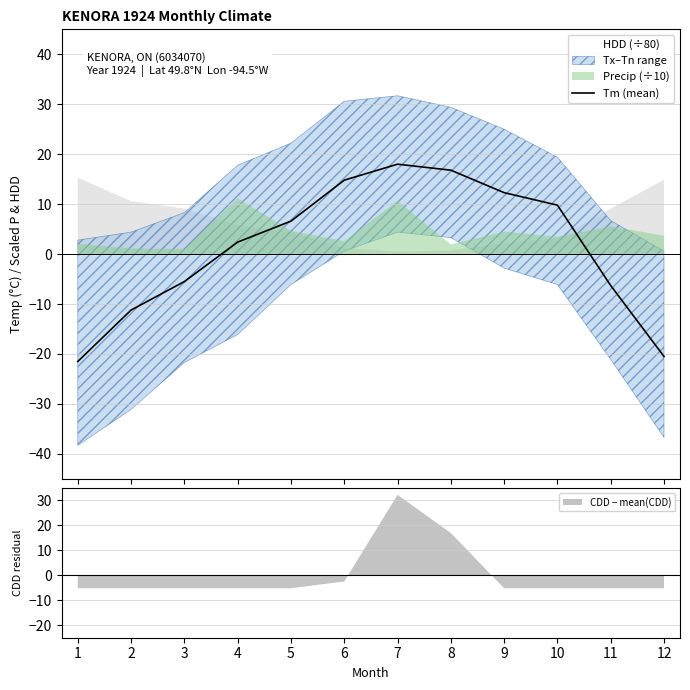

Rank the categories by value from lowest to highest.

1, 12, 2, 11, 3, 4, 5, 10, 9, 6, 8, 7